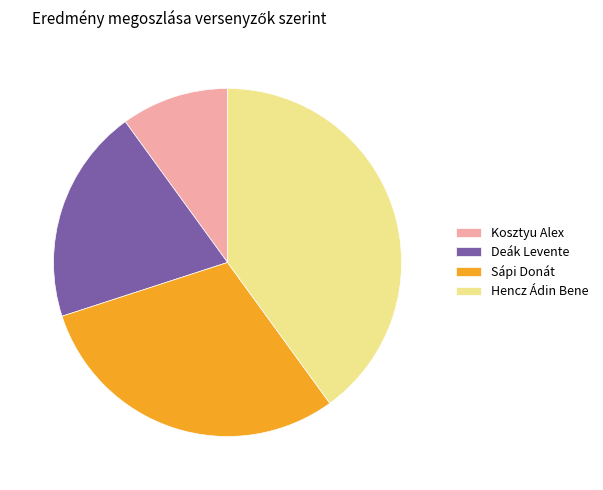

Approximately how many times larger is the value at Kosztyu Alex compared to Deák Levente?

0.5